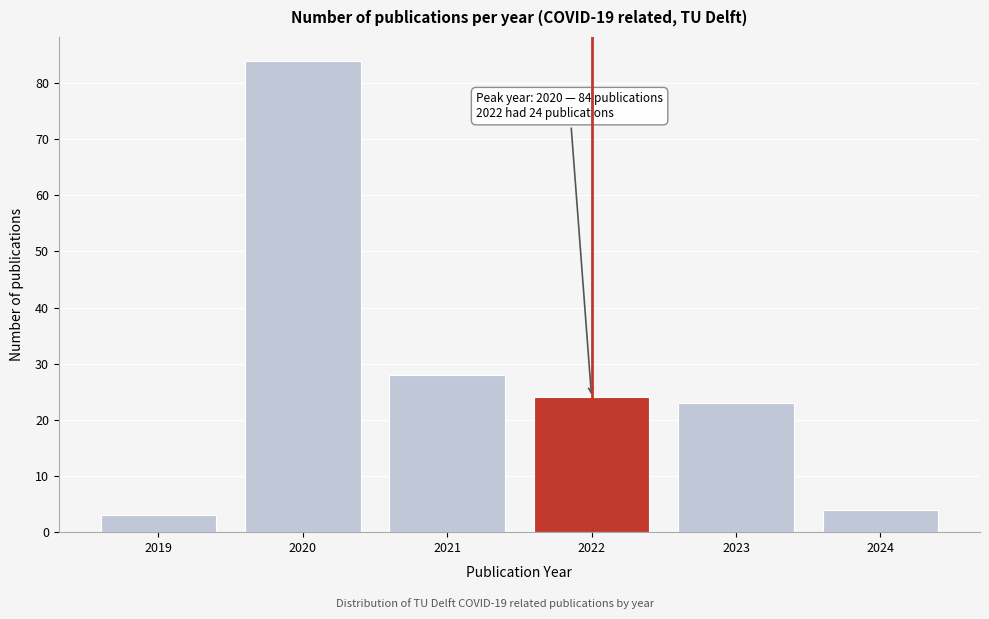

Reading left to right, transcribe all the data shown in this chart.

2019=3	2020=84	2021=28	2022=24	2023=23	2024=4